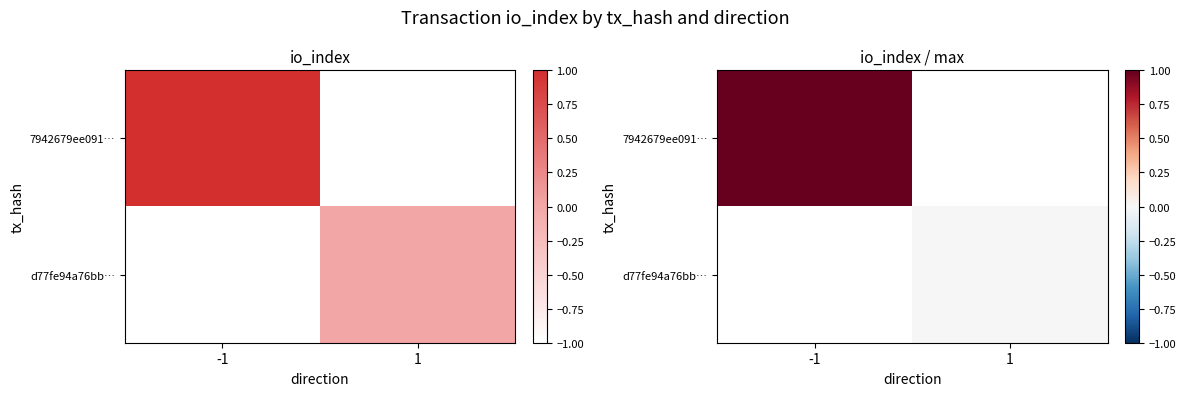

Is the value of d77fe94a76bb… at 1 greater than the value of 7942679ee091… at 1?

No